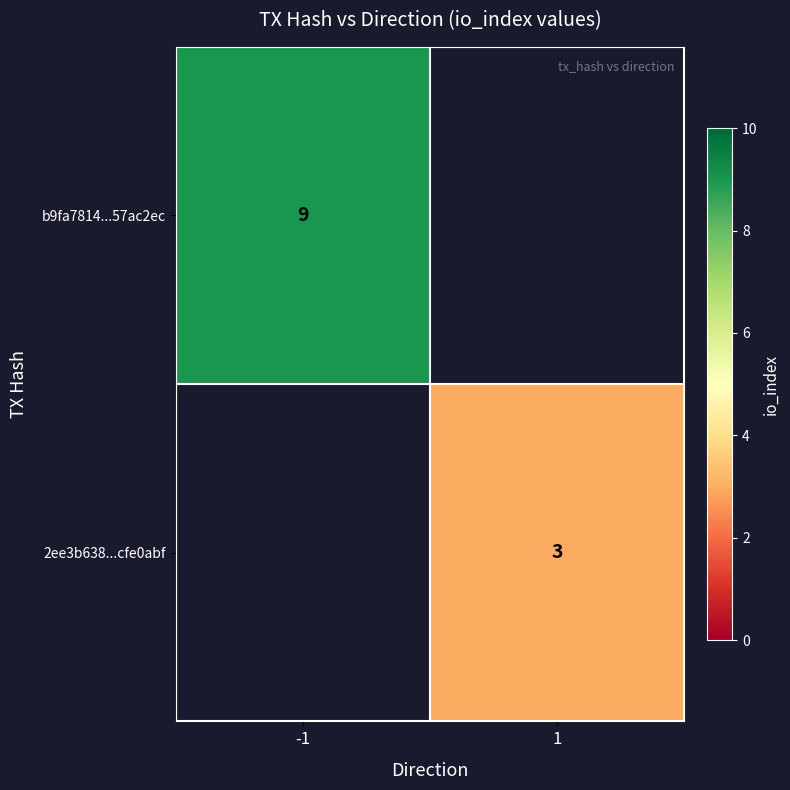

The value of b9fa7814...57ac2ec at -1 is 9. True or false?

True